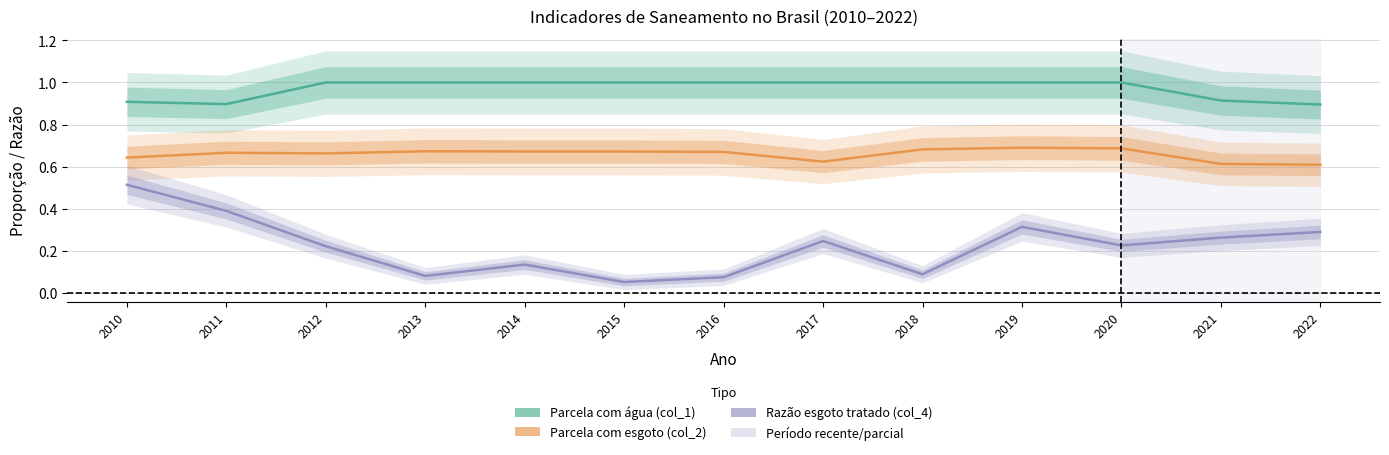

Which series has the largest total across all categories?

Parcela com água (col_1)